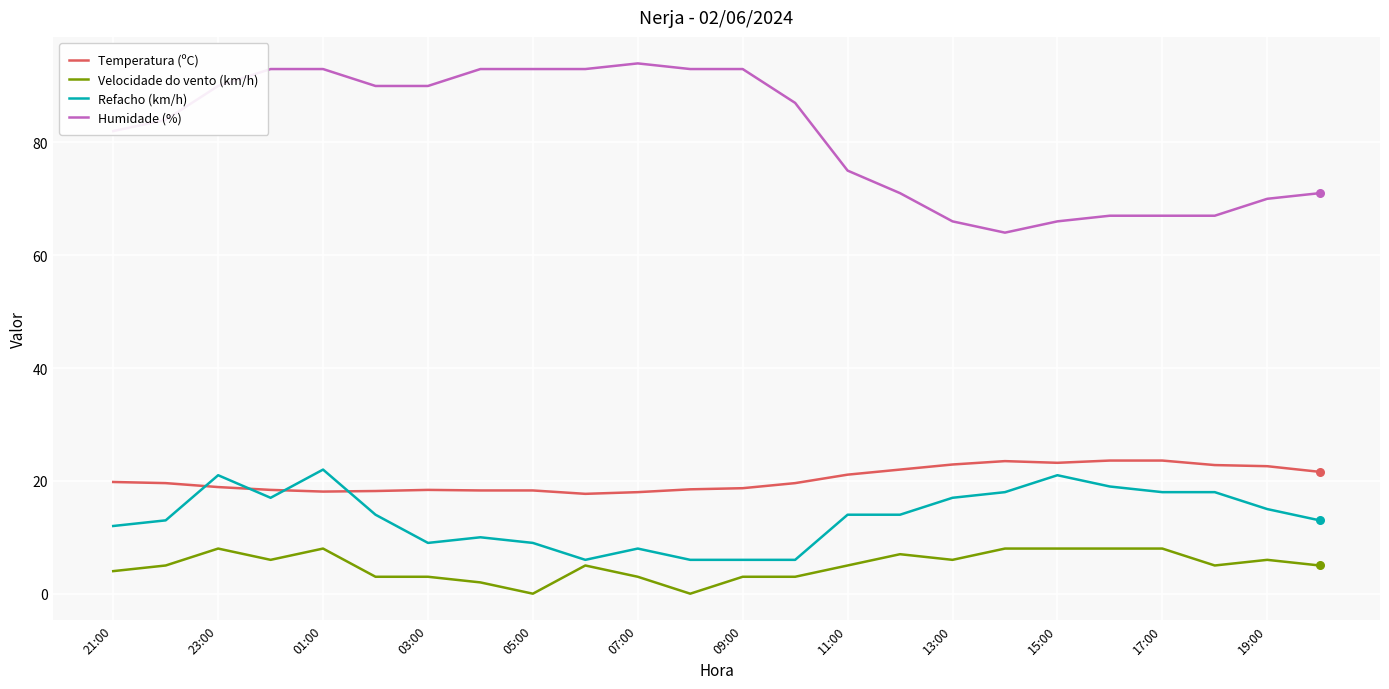

What is the lowest value of the Temperatura (ºC) series?

17.7